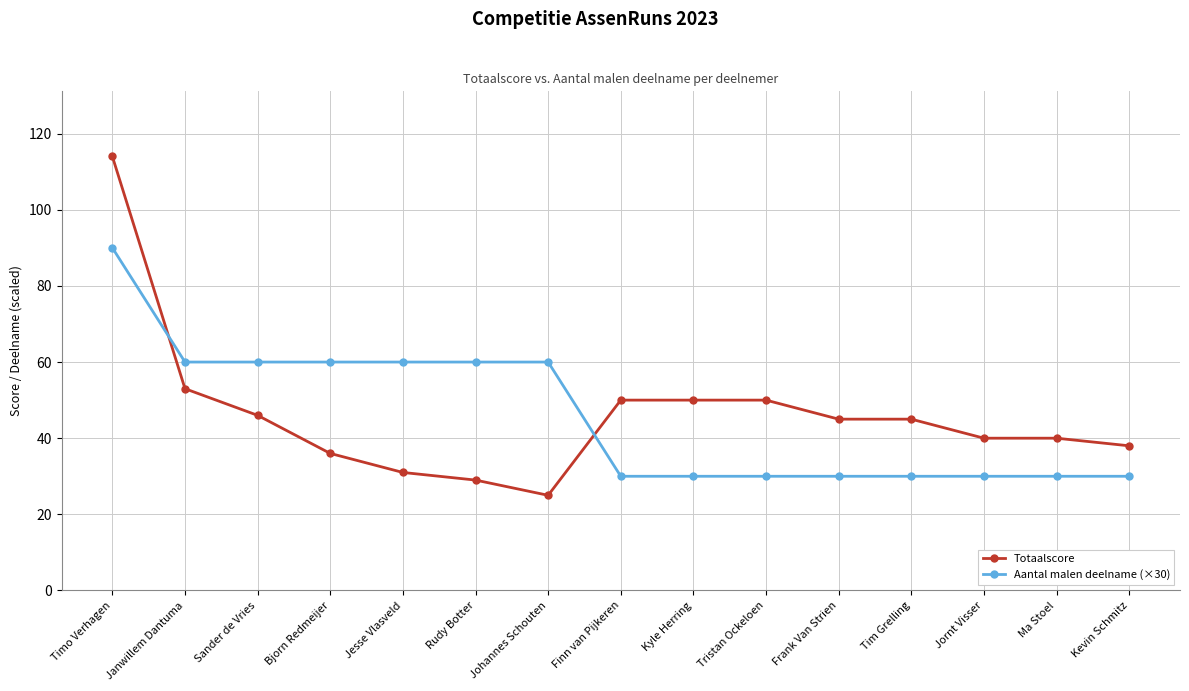

The value of Totaalscore at Janwillem Dantuma is 70. True or false?

False